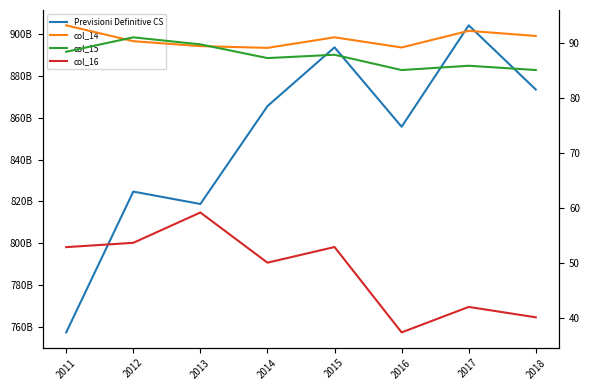

At 2012, list the series in order from smallest to largest.

col_16, col_14, col_15, Previsioni Definitive CS